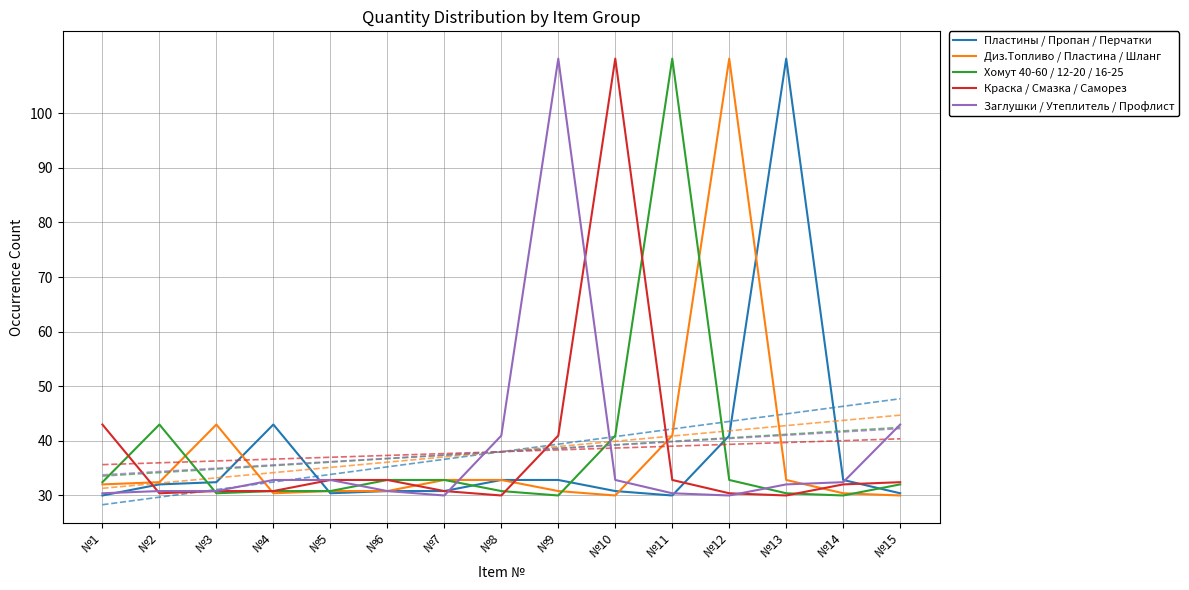

Where does the Диз.Топливо / Пластина / Шланг series first go above 32?

№1